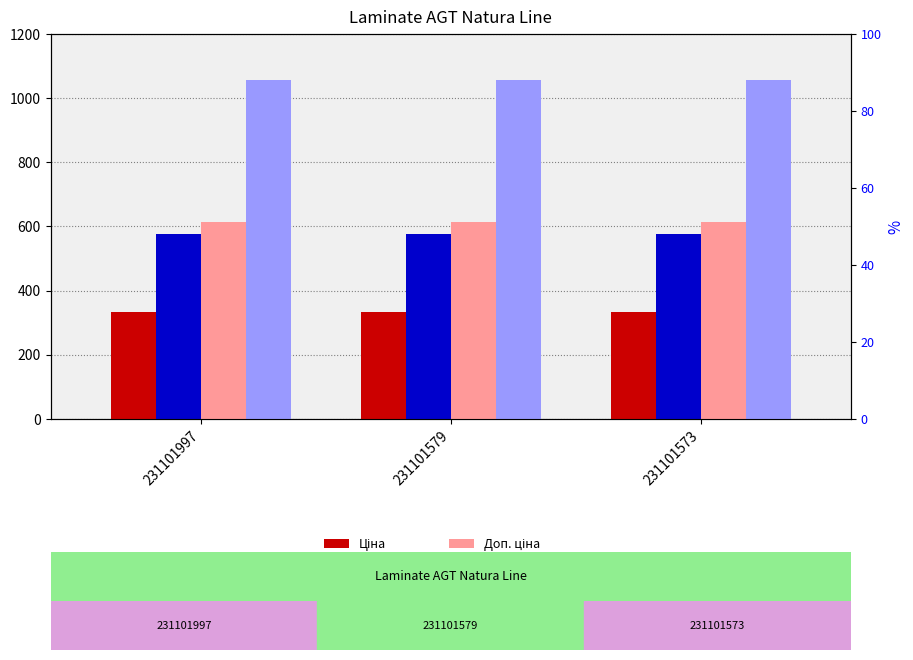

Which has a higher value, 231101579 or 231101997?

231101579